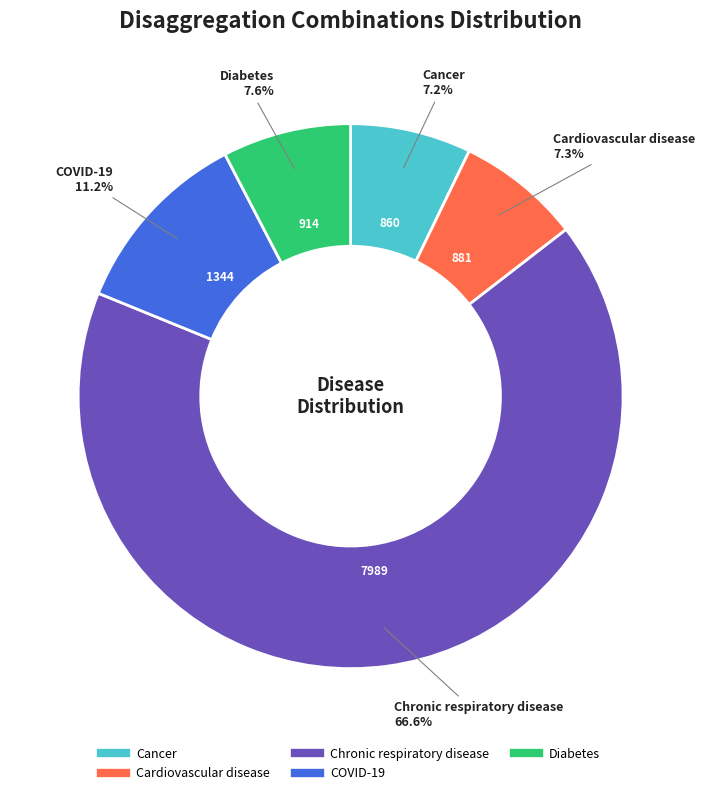

How many slices are in this pie chart?

5